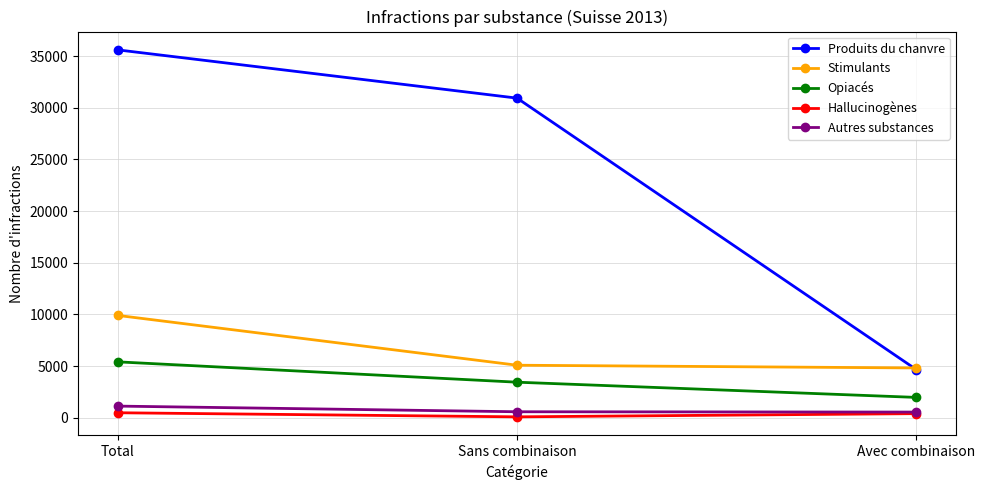

Does the chart display data point markers on the line(s)?

Yes